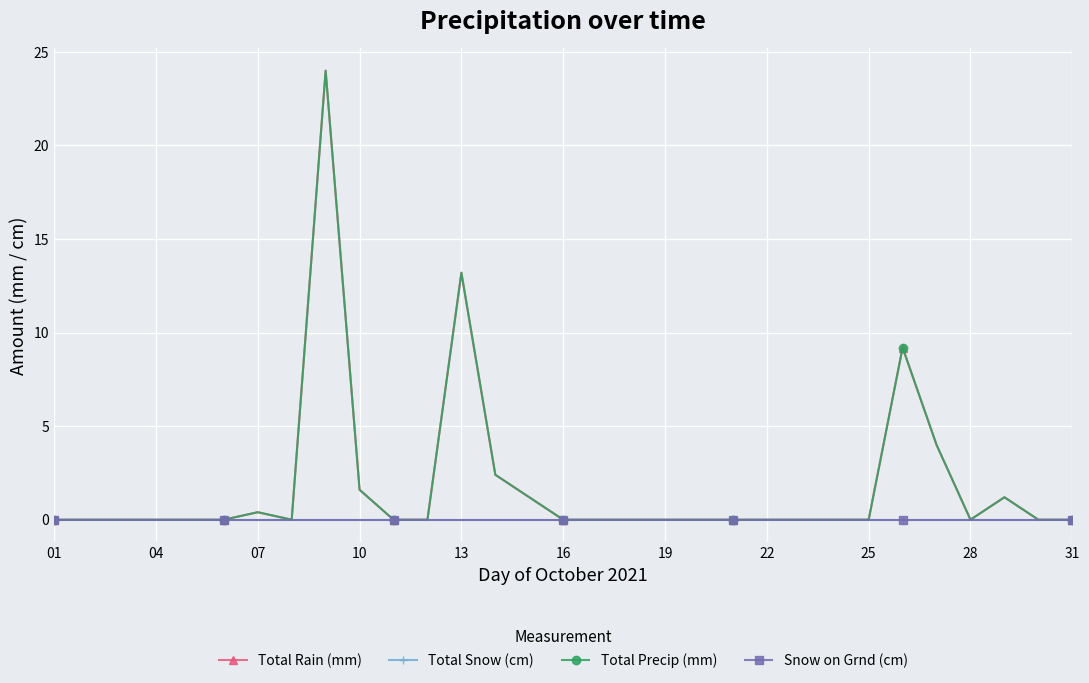

How many categories are shown in the chart?

31